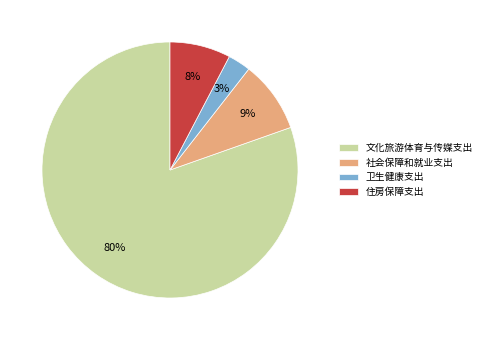

Approximately how many times larger is the value at 住房保障支出 compared to 卫生健康支出?

2.7